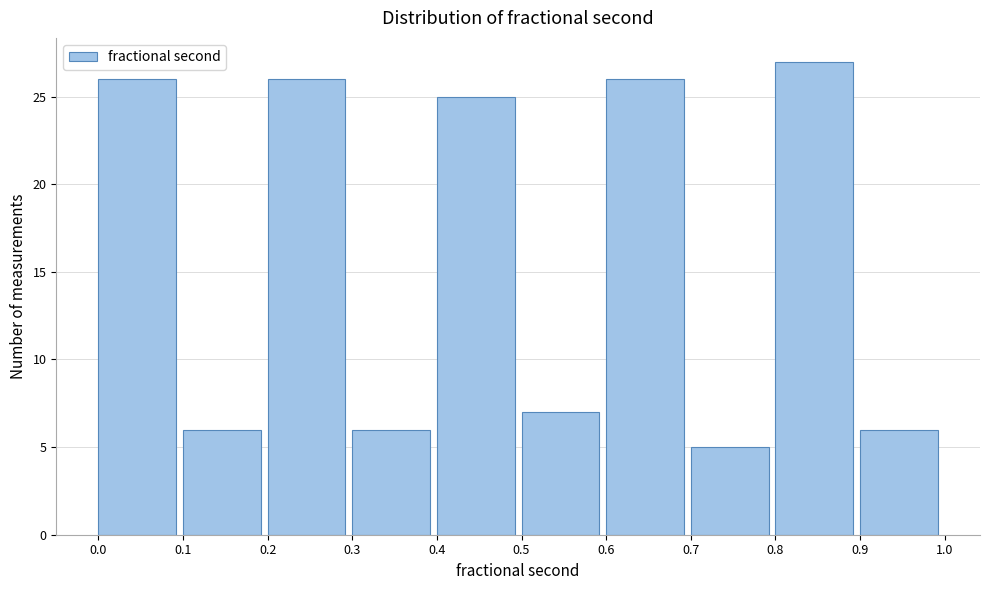

Reading left to right, list every bar in this chart as the range it spans on the x-axis followed by its height. The values are not printed on the chart, so give them approximately, as read against the axis.

0.0 to 0.1: 26
0.1 to 0.2: 6
0.2 to 0.3: 26
0.3 to 0.4: 6
0.4 to 0.5: 25
0.5 to 0.6: 7
0.6 to 0.7: 26
0.7 to 0.8: 5
0.8 to 0.9: 27
0.9 to 1.0: 6